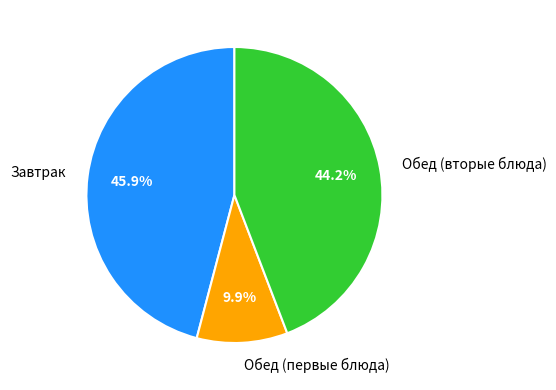

How many slices are in this pie chart?

3